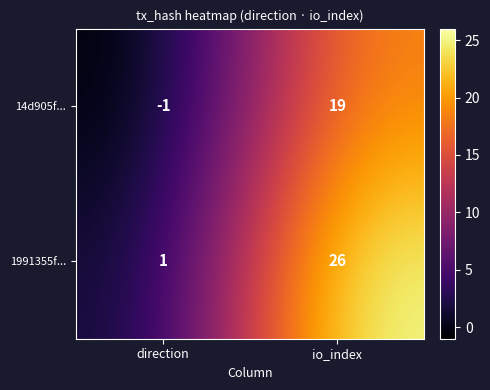

Is the value of 1991355f... at direction greater than the value of 14d905f... at direction?

Yes